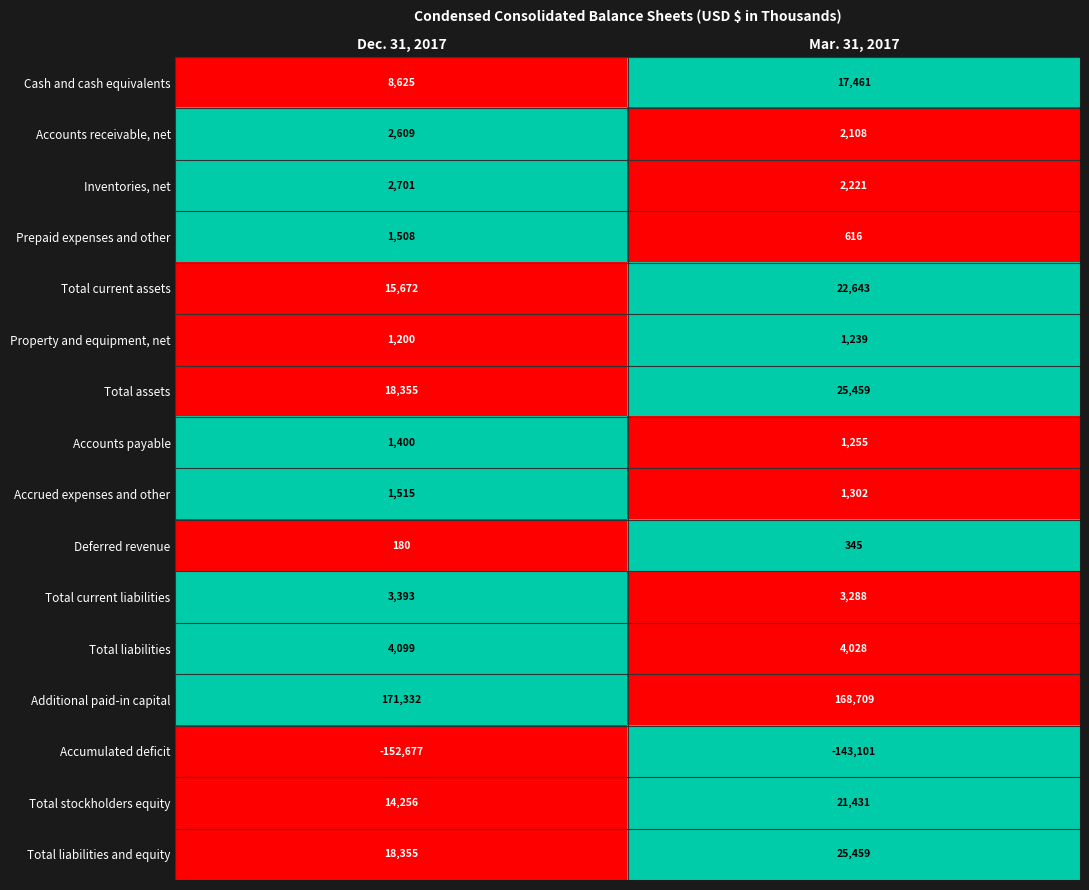

The Additional paid-in capital series shows 43553 at Dec. 31, 2017. True or false?

False